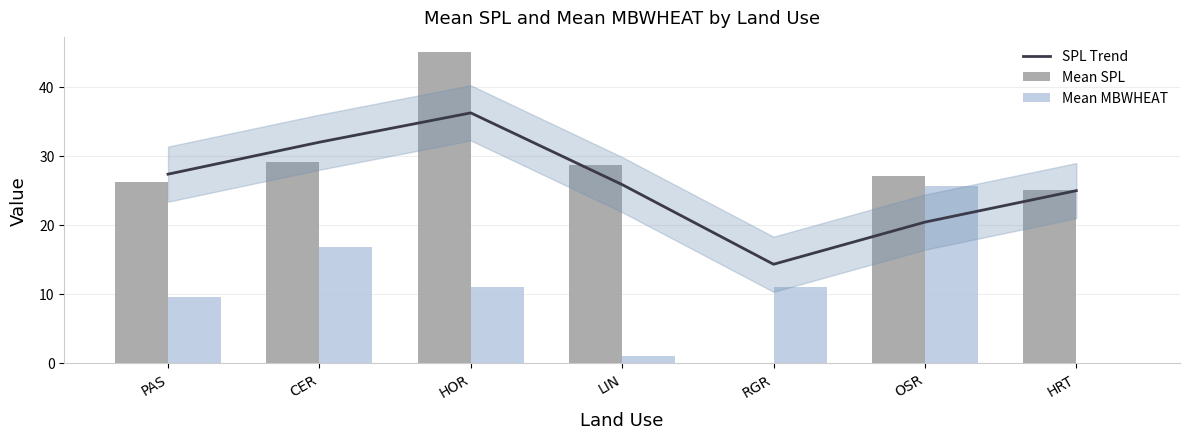

At which label does Mean SPL reach its peak?

HOR